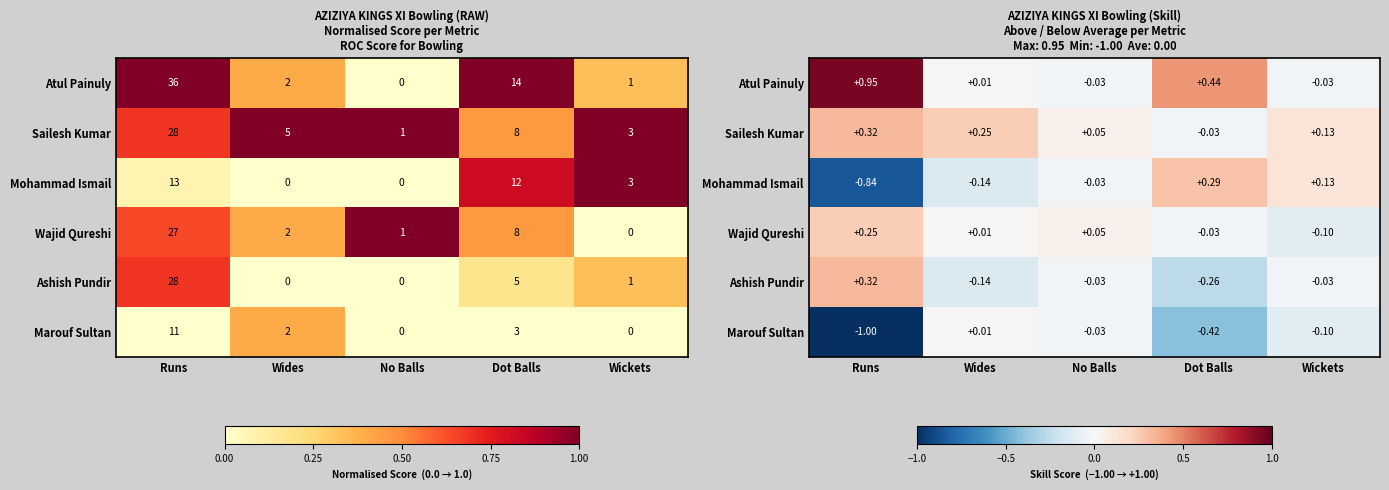

What is the spread (max minus min) of values at No Balls?

0.1